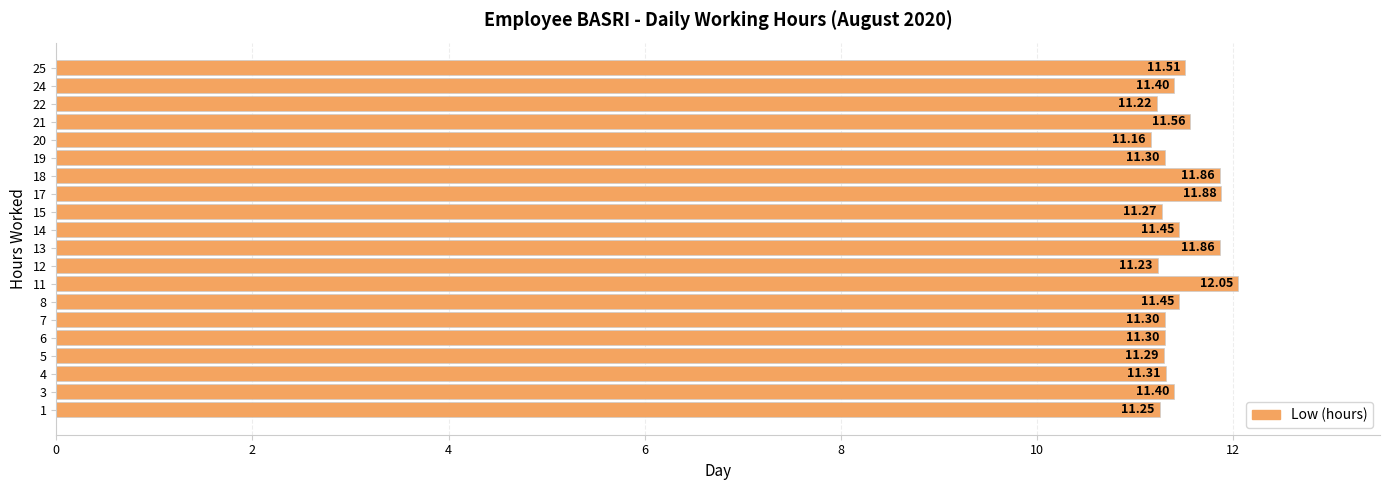

Which has a higher value, 12 or 13?

13